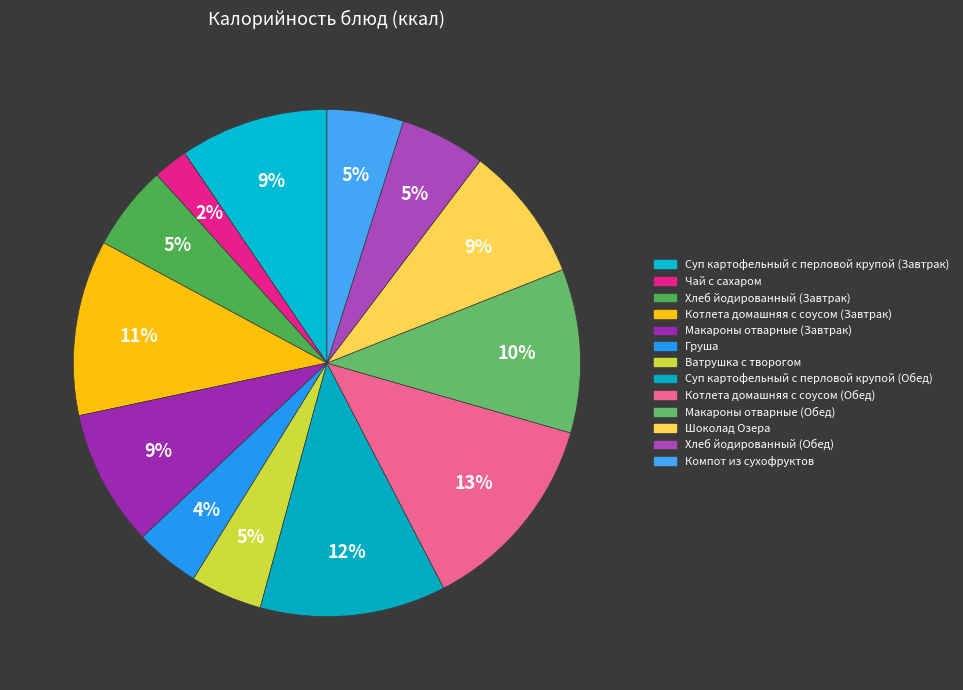

To the nearest percent, what percentage of the pie is Компот из сухофруктов?

5%